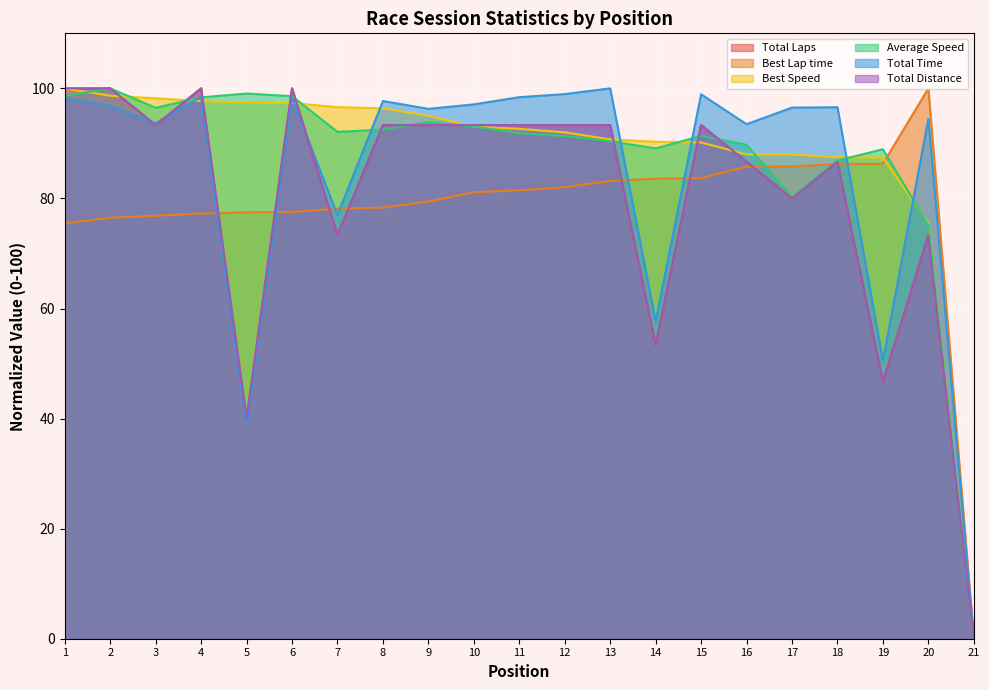

How many values in the Best Lap time series are below 81?

10